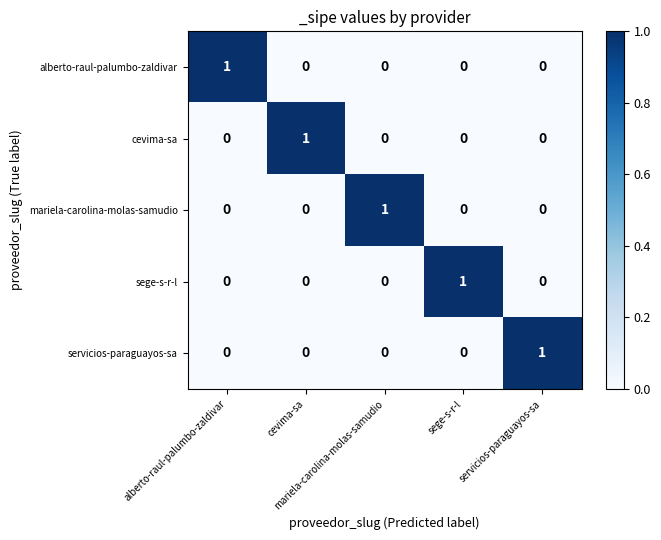

Which series changed the most between alberto-raul-palumbo-zaldivar and sege-s-r-l?

alberto-raul-palumbo-zaldivar